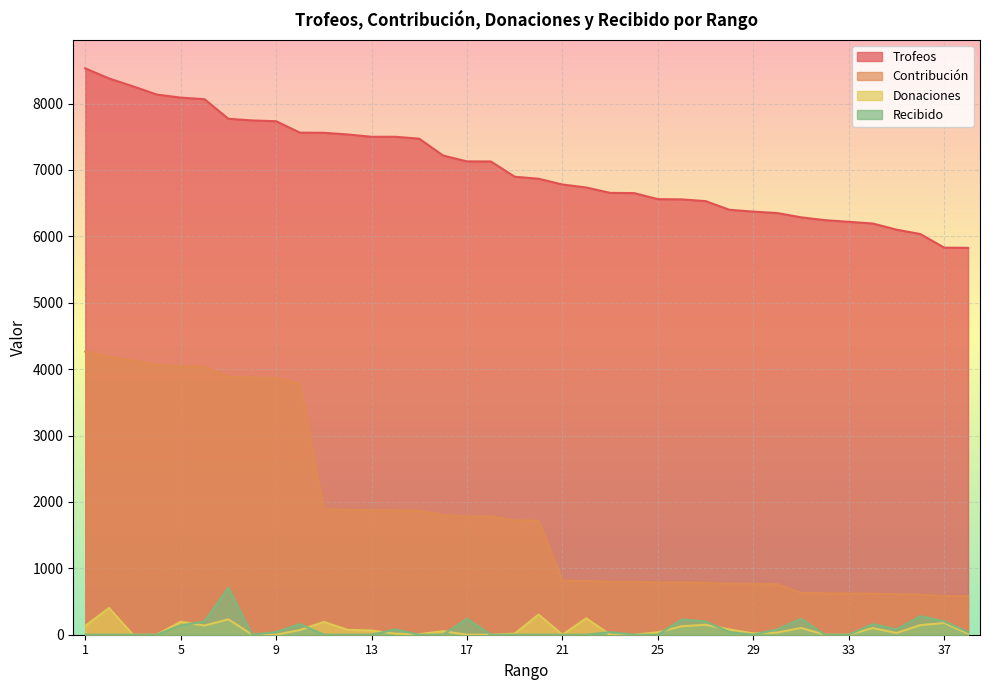

Rank the categories by Donaciones value from lowest to highest.

3, 4, 8, 9, 17, 18, 21, 23, 24, 32, 33, 15, 14, 19, 38, 29, 35, 30, 25, 16, 13, 10, 12, 28, 34, 31, 26, 1, 6, 36, 27, 37, 11, 5, 7, 22, 20, 2